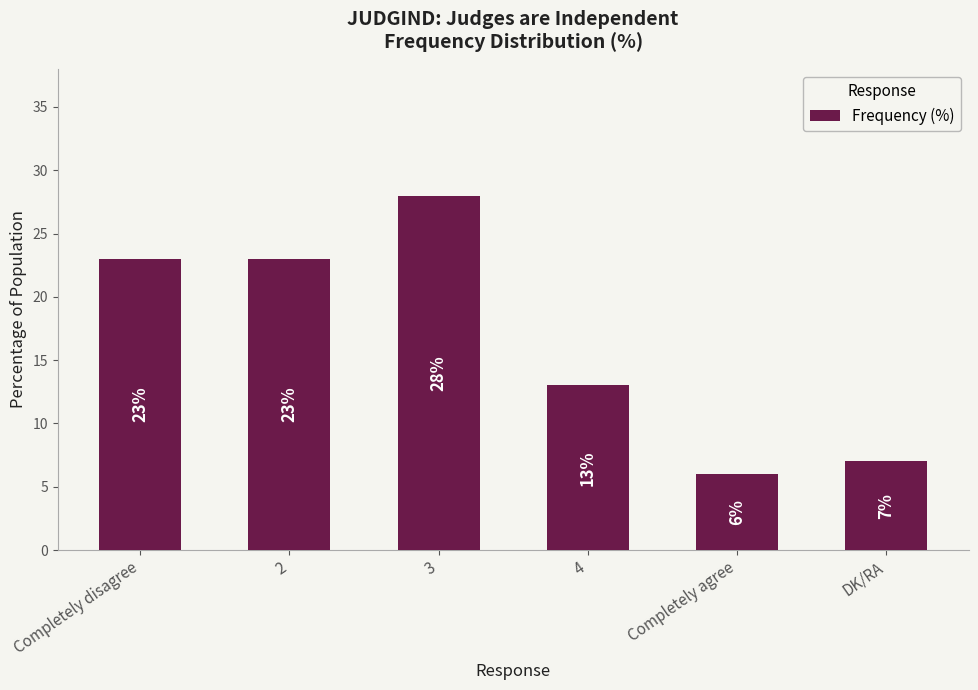

Are the bars grouped side by side (vs. stacked)?

No